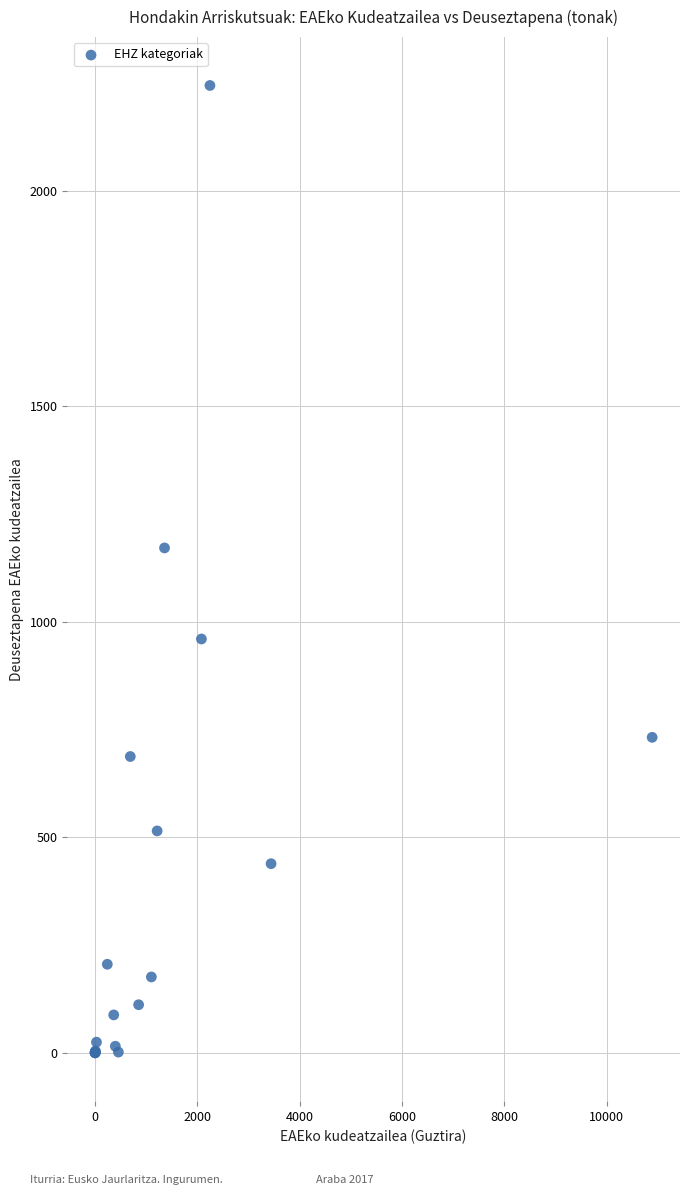

What Y value in the scatter plot is closest to 1121?

1171.2